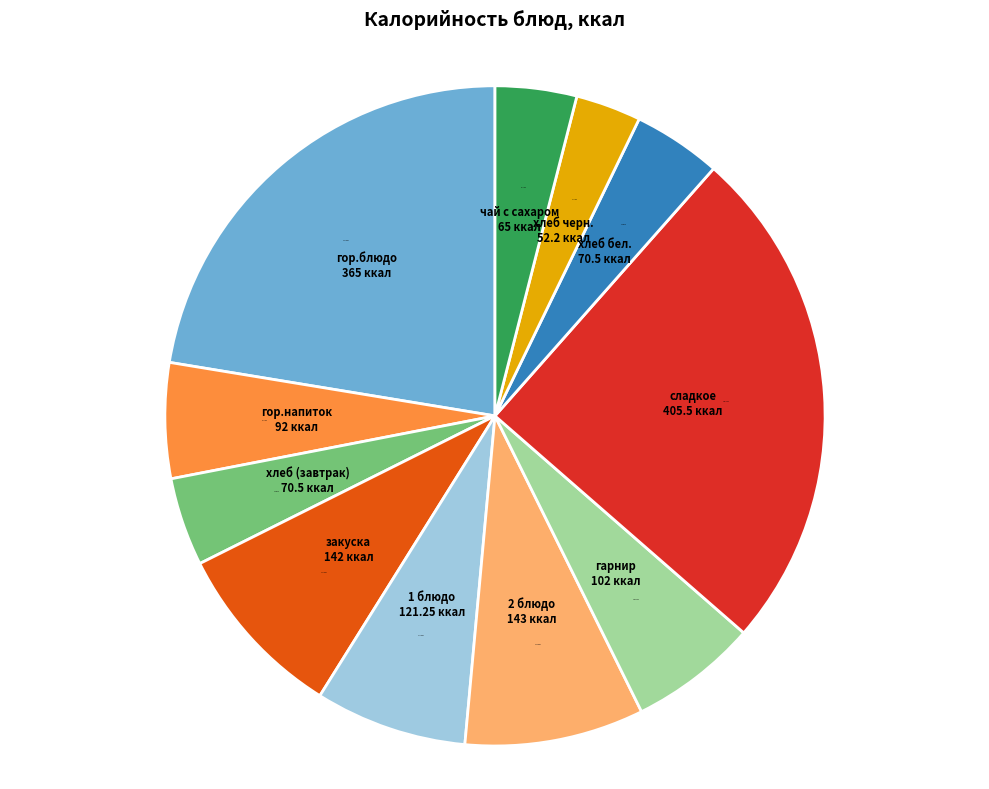

Combined, do хлеб бел. and закуска account for over 50%?

No